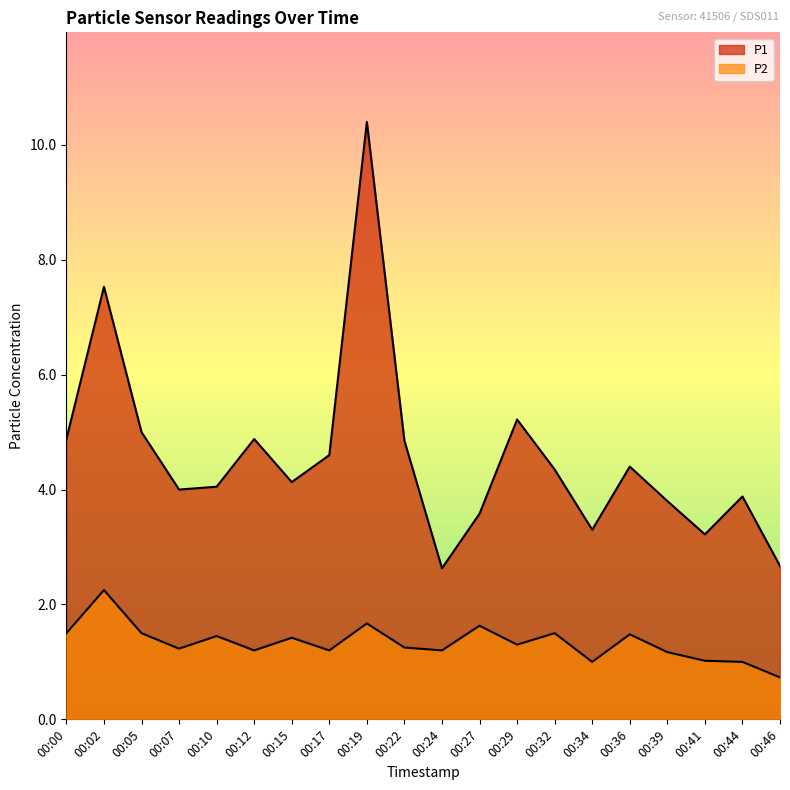

List the series in order of their overall mean, highest first.

P1, P2